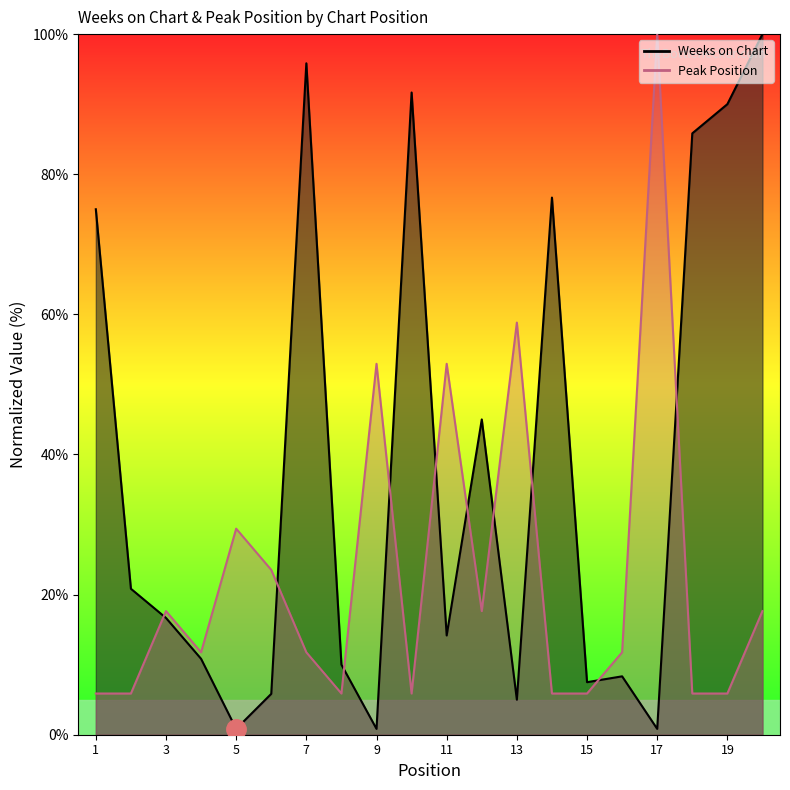

Rank the series by their average value, from highest to lowest.

Weeks on Chart, Peak Position